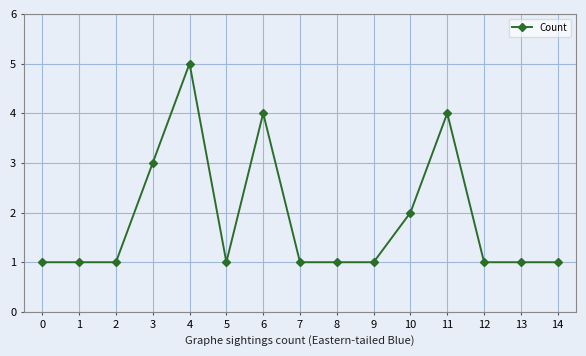

How many lines are shown in the chart?

1